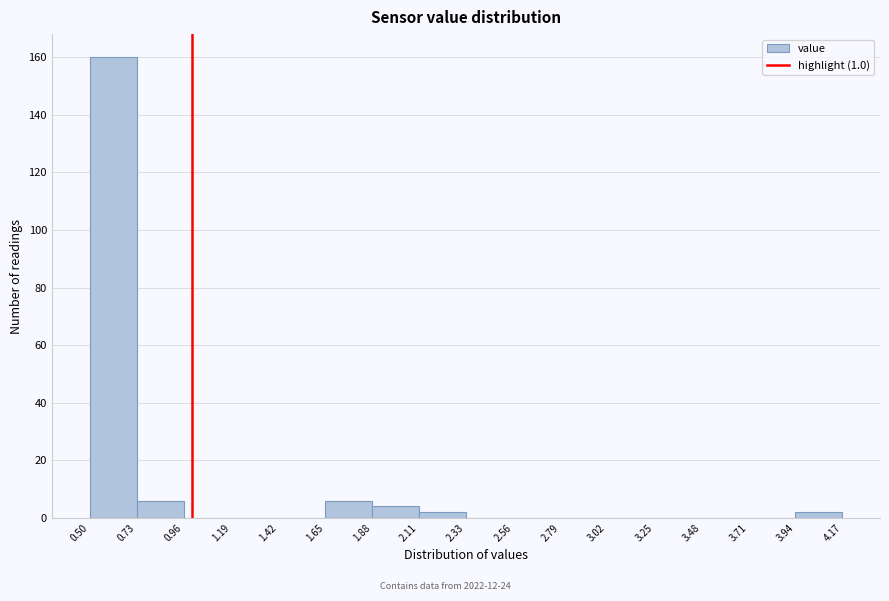

Reading left to right, list every bar in this chart as the range it spans on the x-axis followed by its height. The values are not printed on the chart, so give them approximately, as read against the axis.

0.50 to 0.73: 160
0.73 to 0.96: 6
0.96 to 1.19: 0
1.19 to 1.42: 0
1.42 to 1.65: 0
1.65 to 1.88: 6
1.88 to 2.11: 4
2.11 to 2.33: 2
2.33 to 2.56: 0
2.56 to 2.79: 0
2.79 to 3.02: 0
3.02 to 3.25: 0
3.25 to 3.48: 0
3.48 to 3.71: 0
3.71 to 3.94: 0
3.94 to 4.17: 2